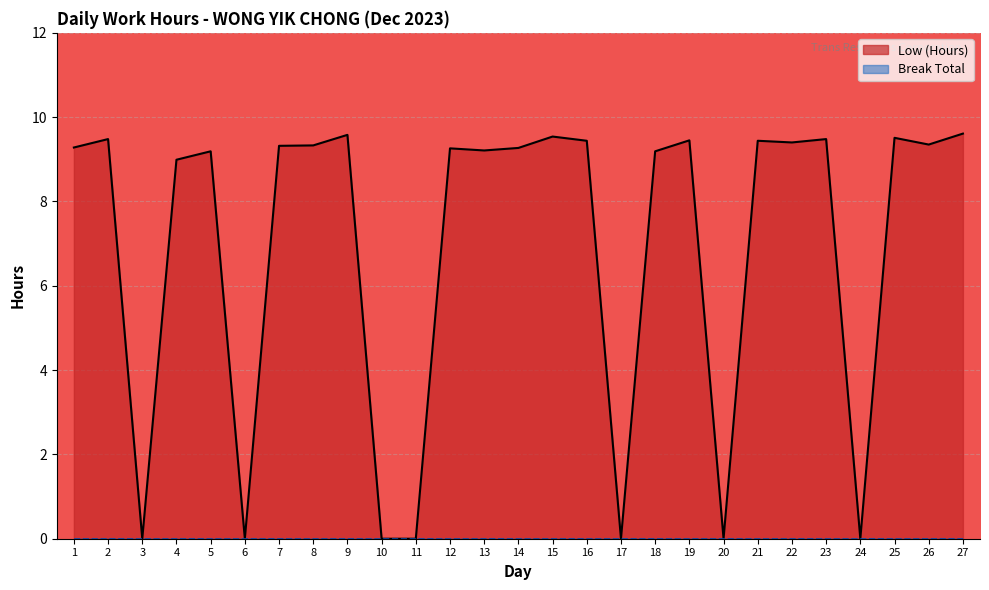

At which category does the data reach its first local valley?

3